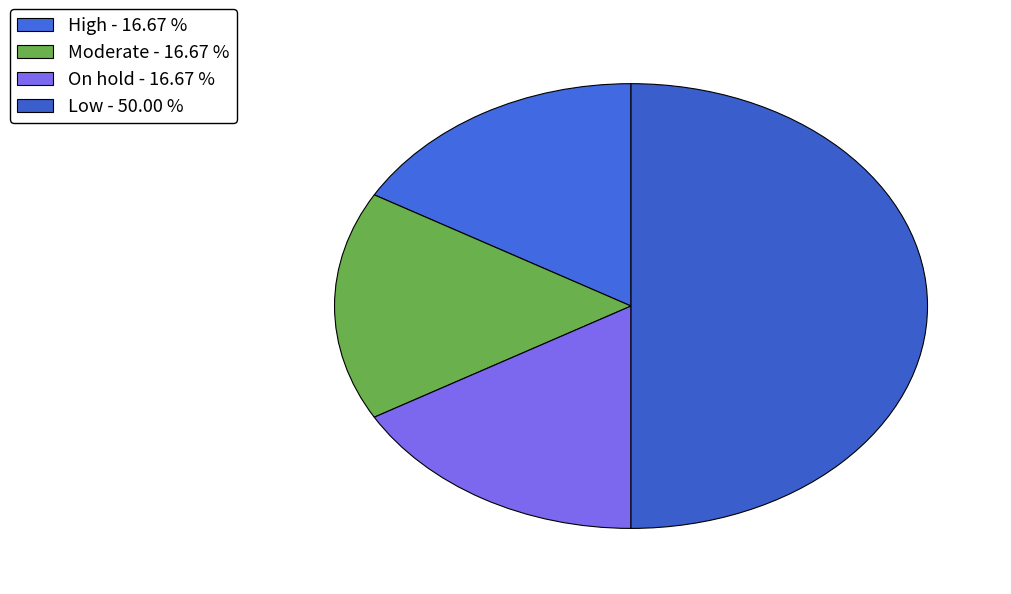

Which slice is the smallest?

High